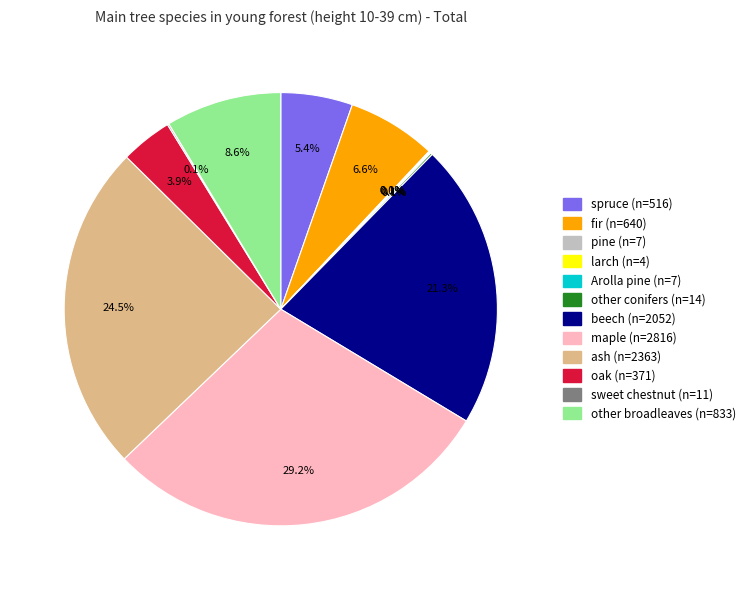

To the nearest percent, what is the average slice percentage?

8%